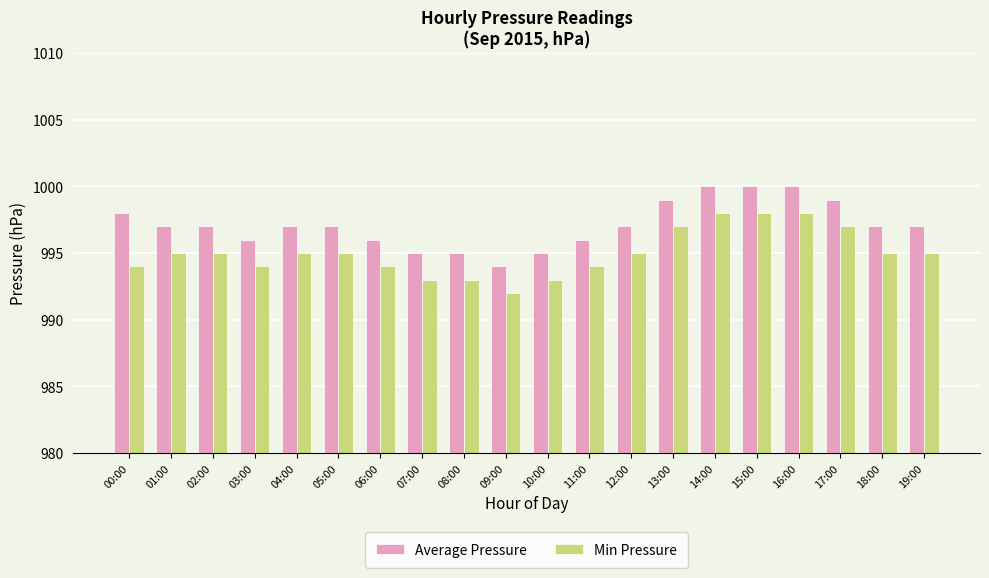

Reading left to right, list all the values displayed in this chart.

Average Pressure: 00:00=998	01:00=997	02:00=997	03:00=996	04:00=997	05:00=997	06:00=996	07:00=995	08:00=995	09:00=994	10:00=995	11:00=996	12:00=997	13:00=999	14:00=1000	15:00=1000	16:00=1000	17:00=999	18:00=997	19:00=997
Min Pressure: 00:00=994	01:00=995	02:00=995	03:00=994	04:00=995	05:00=995	06:00=994	07:00=993	08:00=993	09:00=992	10:00=993	11:00=994	12:00=995	13:00=997	14:00=998	15:00=998	16:00=998	17:00=997	18:00=995	19:00=995